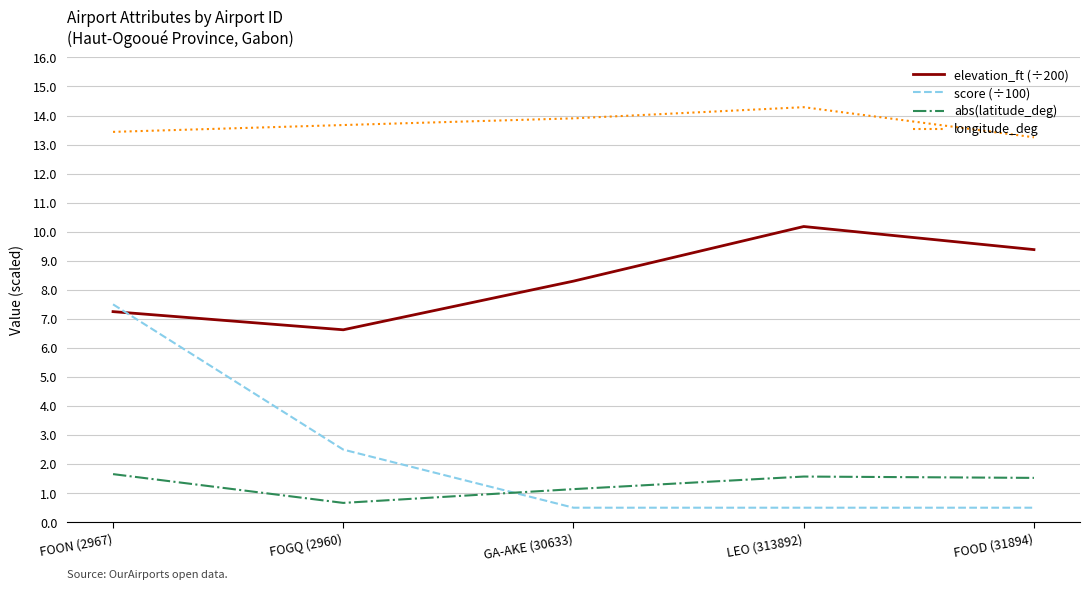

The longitude_deg series shows 7.6 at GA-AKE (30633). True or false?

False